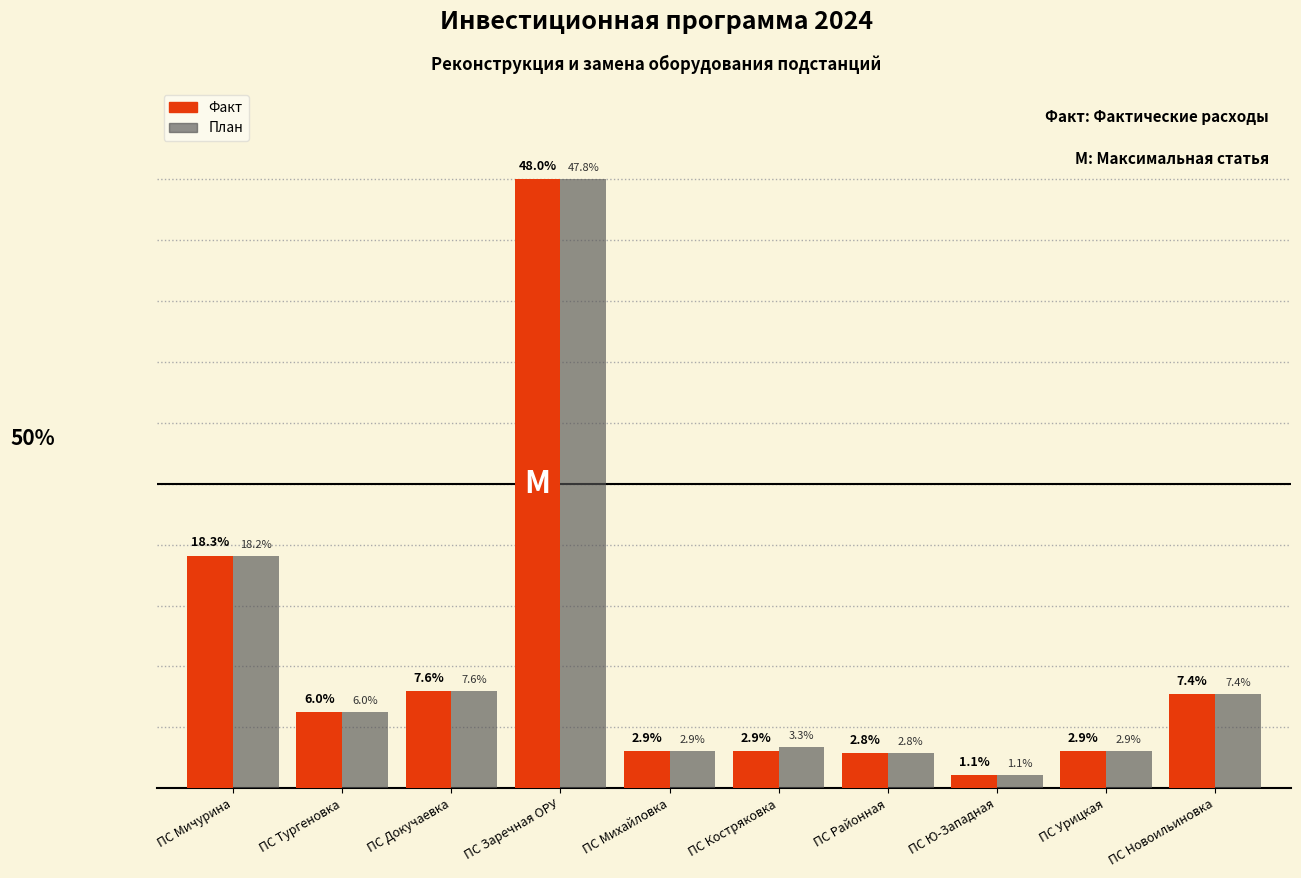

Which series has the largest range (max minus min)?

Факт